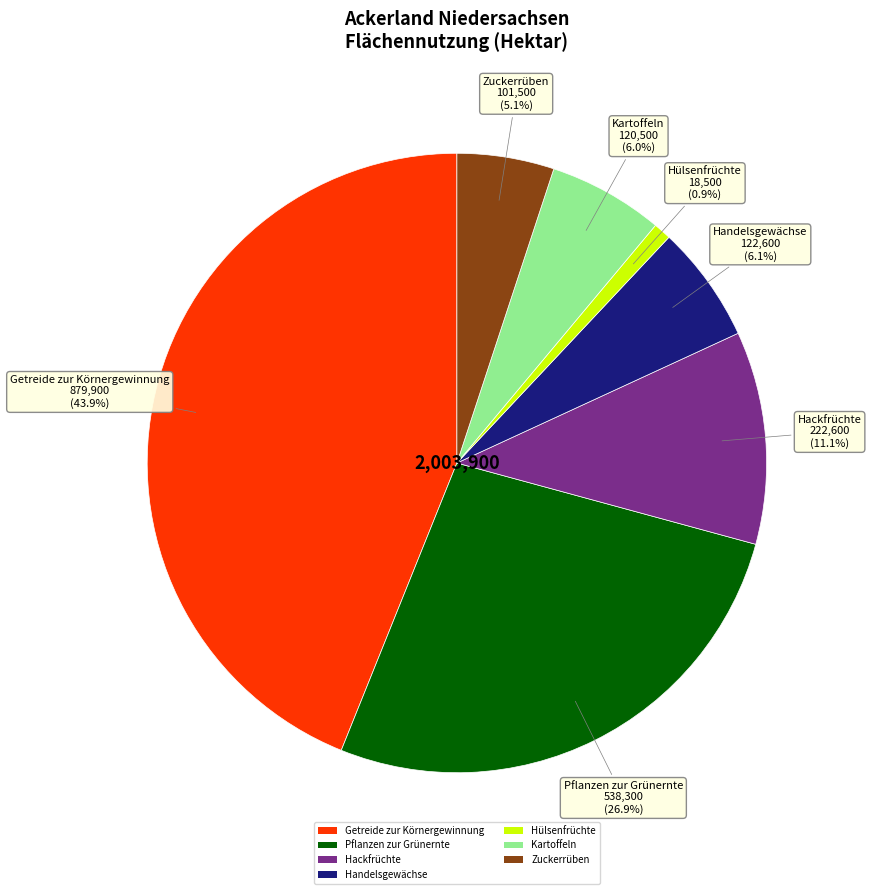

To the nearest percent, what percentage of the pie is Zuckerrüben?

5%